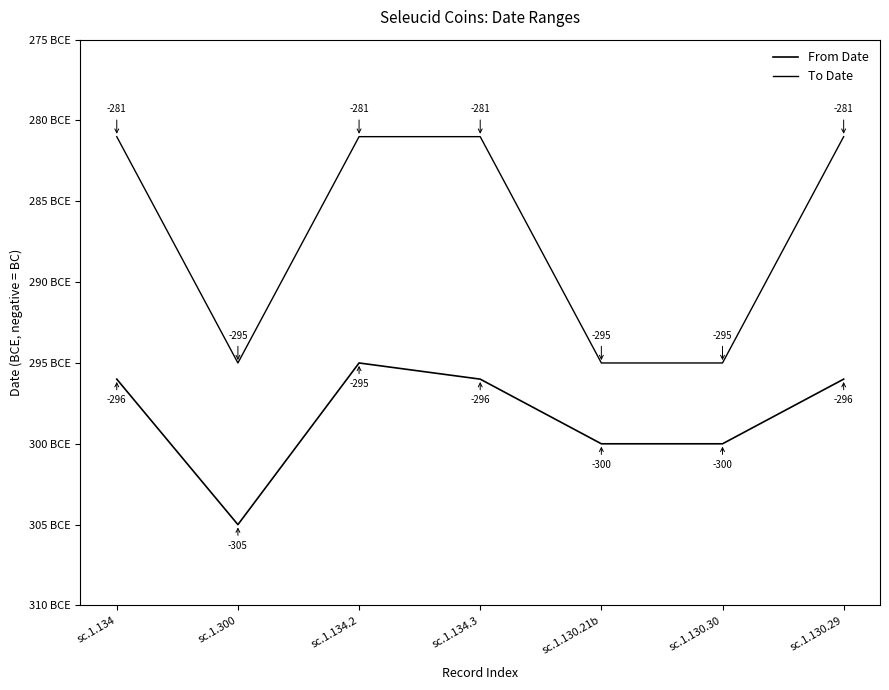

Does the chart have visible grid lines?

No